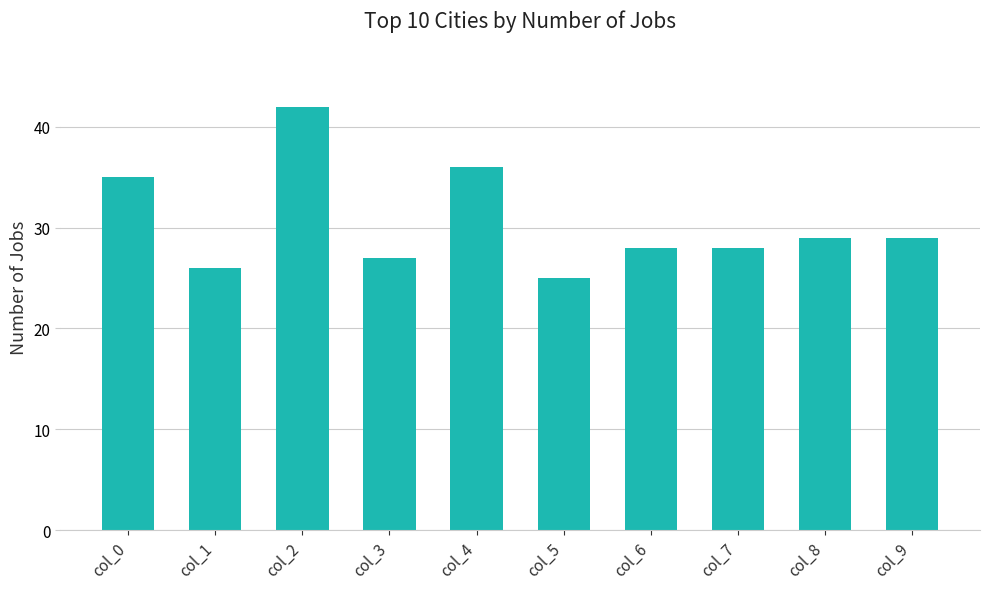

True or false: the data shows 19 at col_8.

False